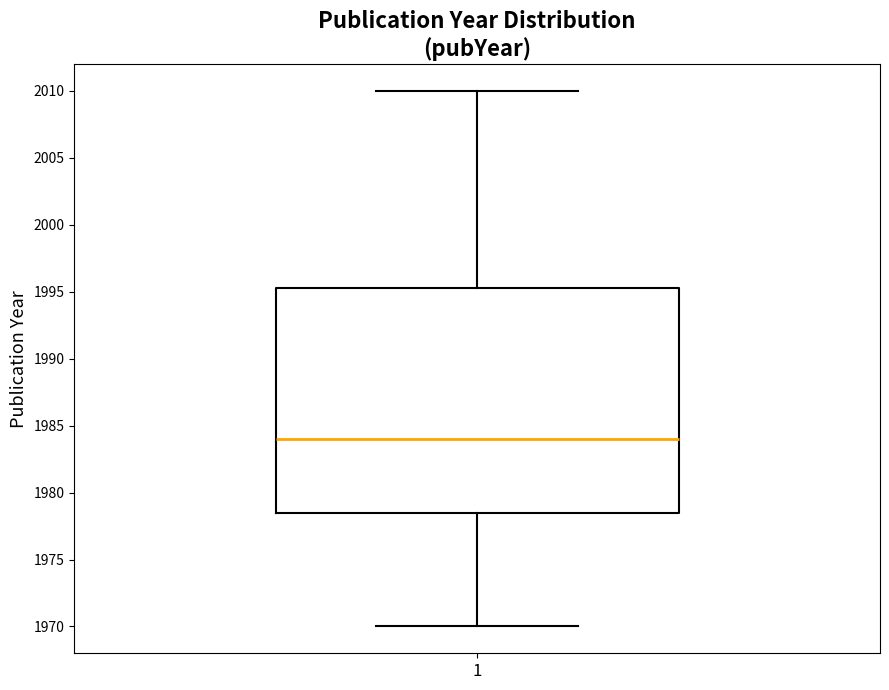

Where does the median line of the box at x = 1 sit on the y-axis? The values are not printed on the chart, so give them approximately, as read against the axis.

1984.0